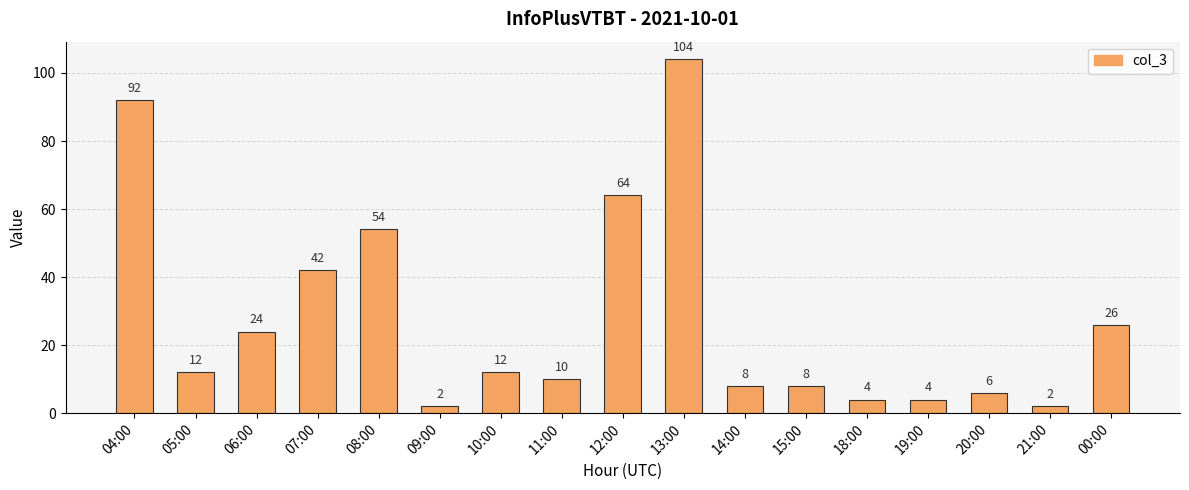

What is the label of the 13th bar from the left?

18:00